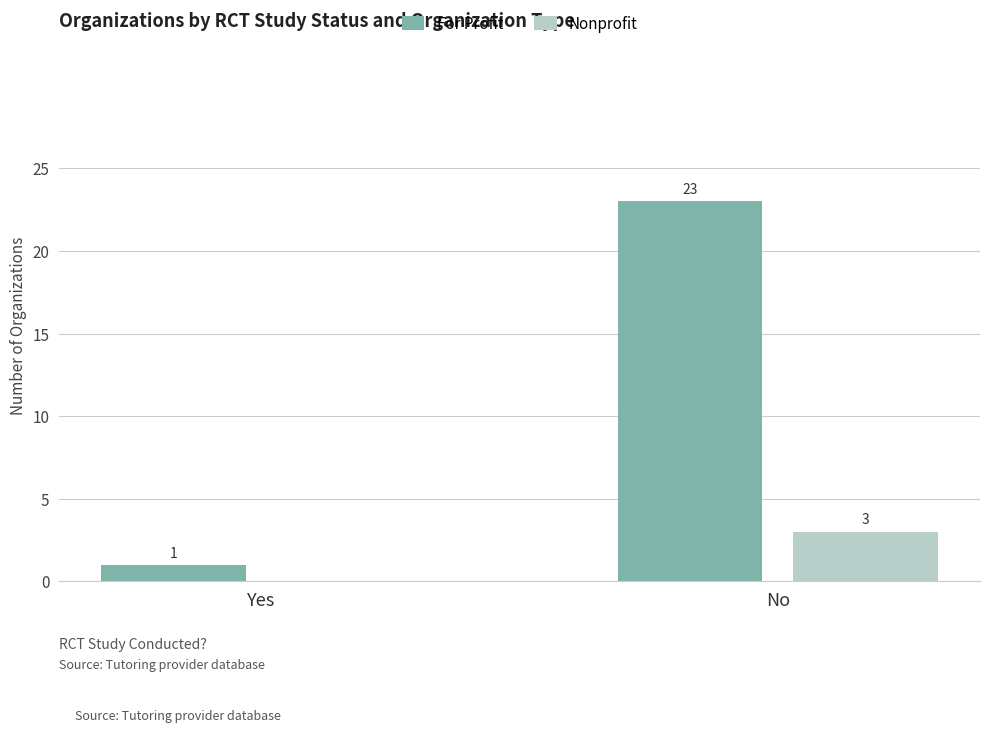

How many series are shown in this chart?

2